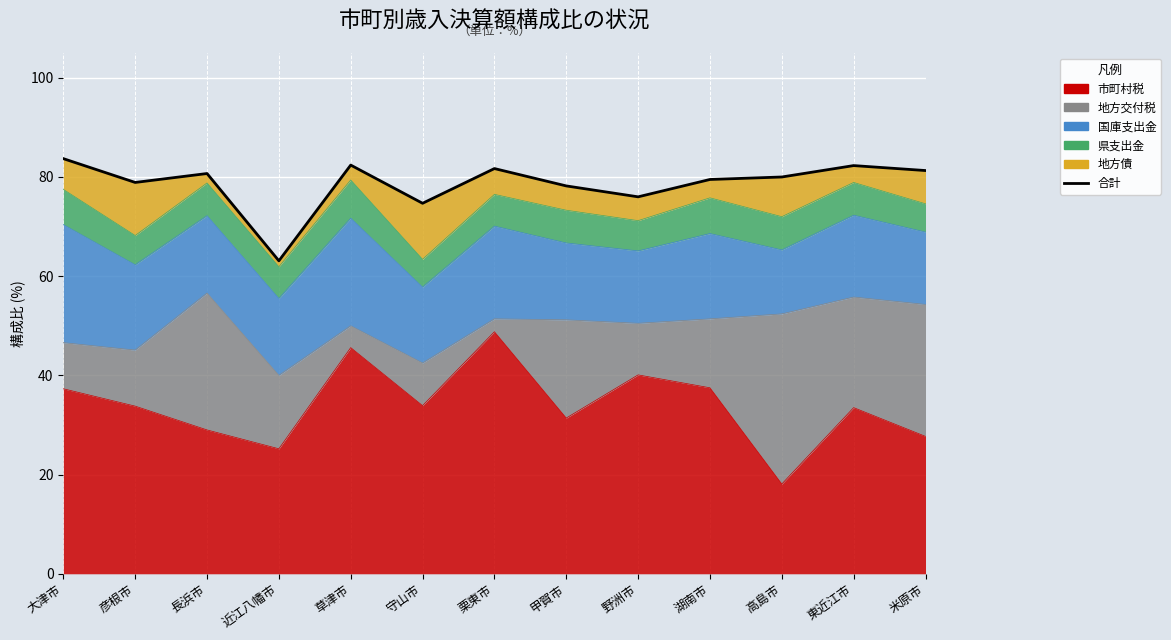

The value at 長浜市 is 47.1. True or false?

False